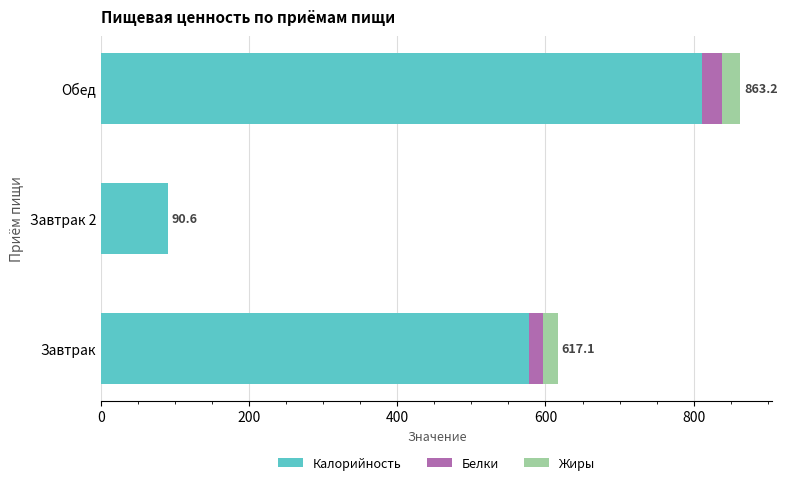

At which label does Калорийность reach its peak?

Обед